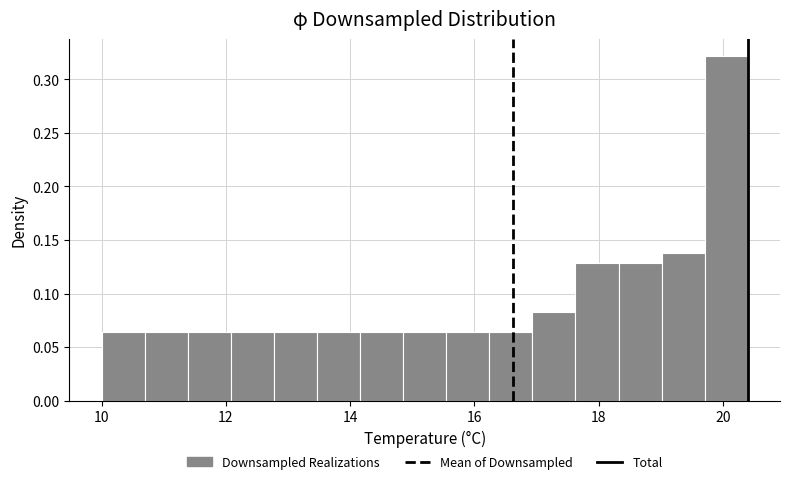

Around what value on the x-axis is the tallest bar? Give the approximate position of its centre, as read against the axis.

20.0